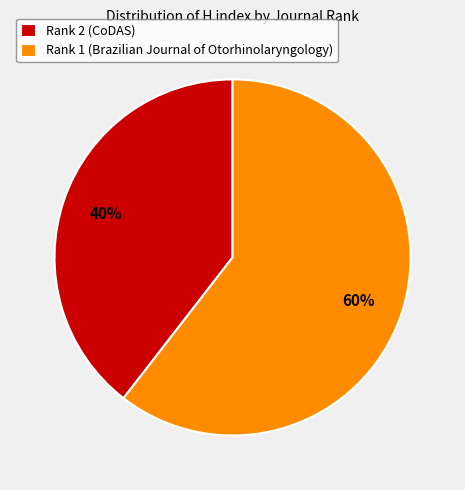

How many slices are in this pie chart?

2